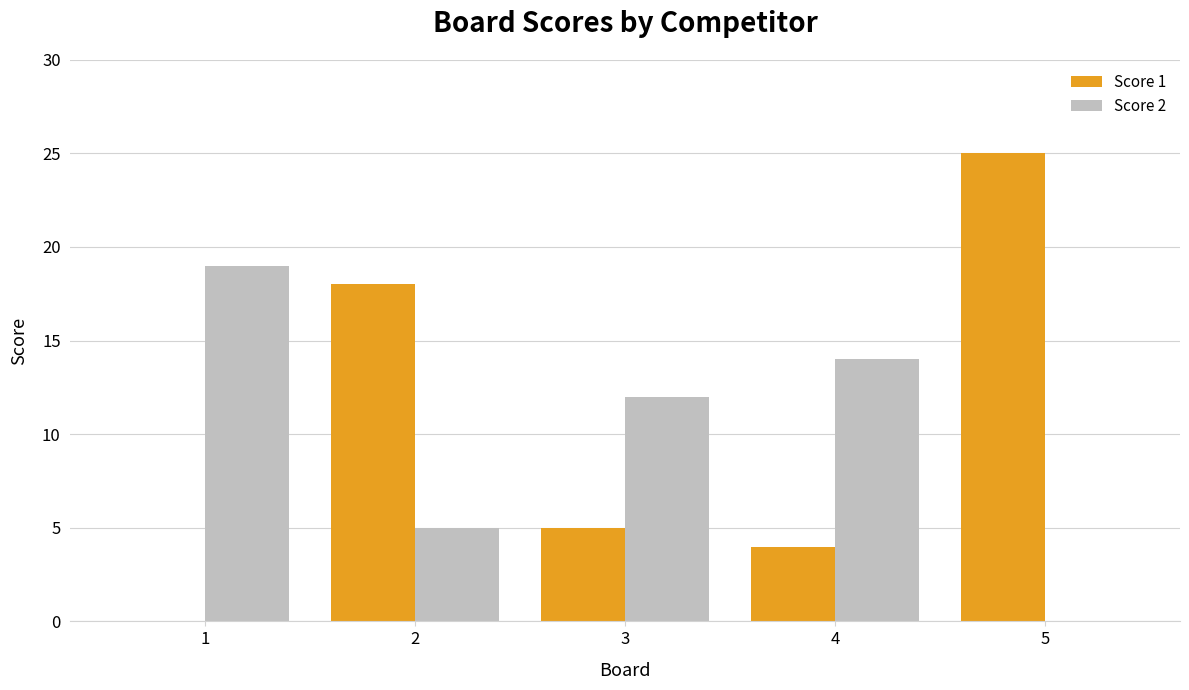

Is the value of Score 2 at 3 greater than the value of Score 1 at 3?

Yes